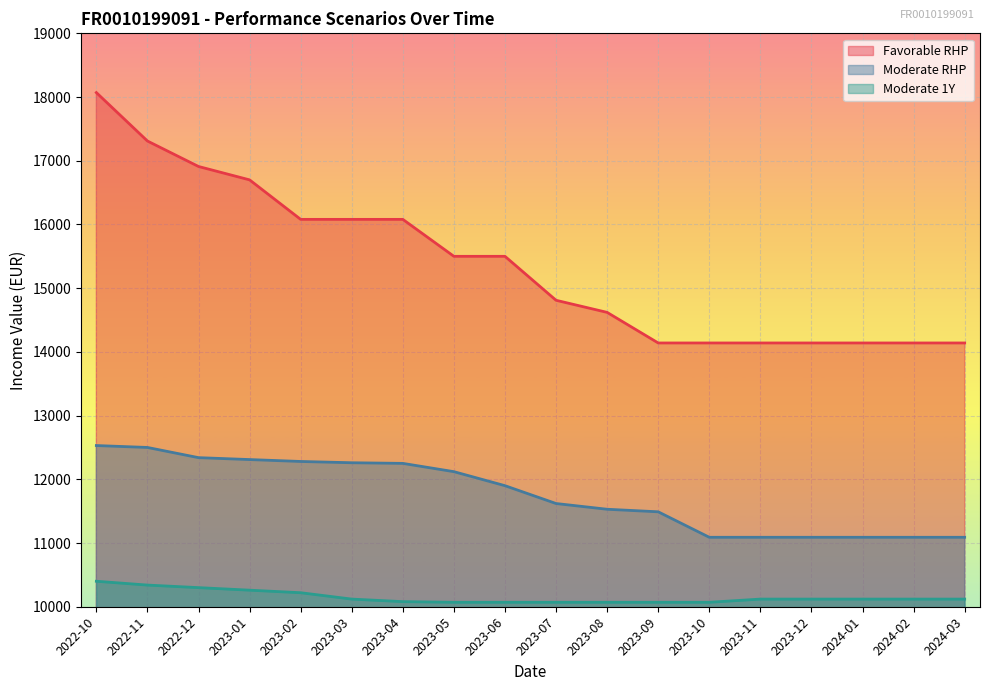

True or false: IncomeValue_Mod_Rhp and IncomeValue_Fav_Rhp cross at least once.

False